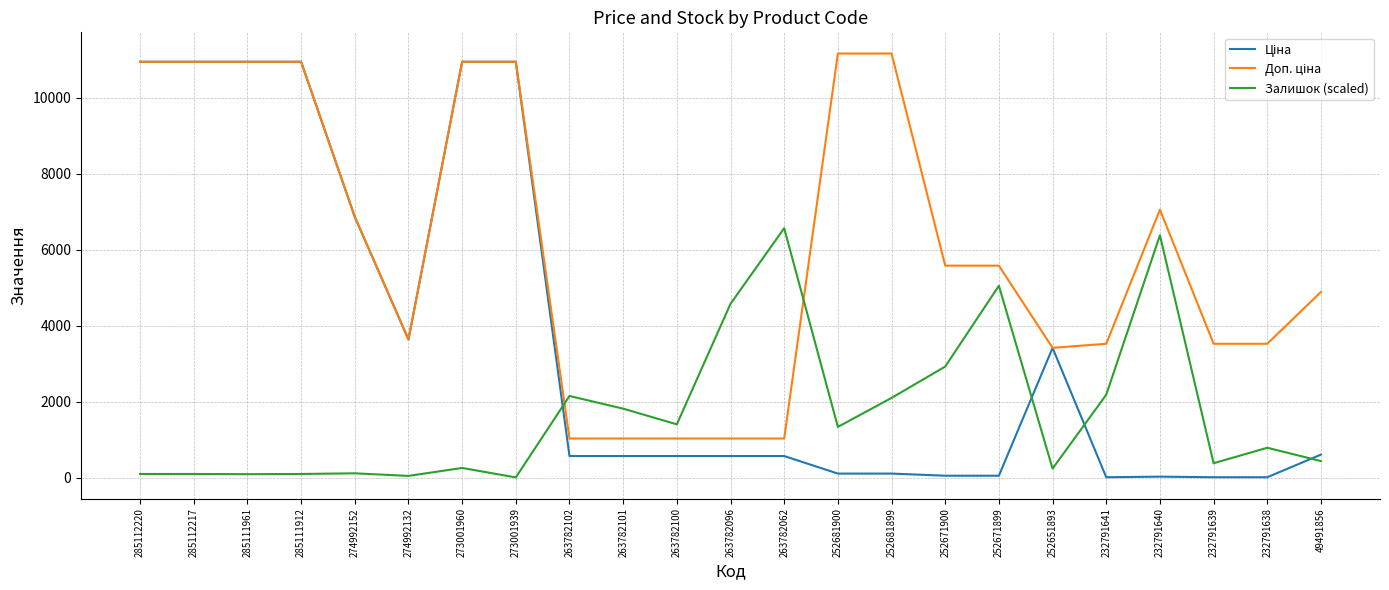

What is the greatest value displayed?

11169.0